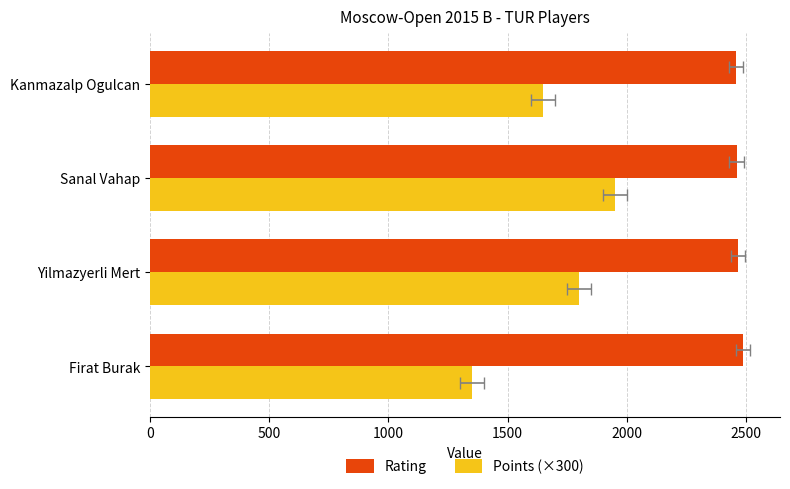

Count the number of categories in the chart.

4